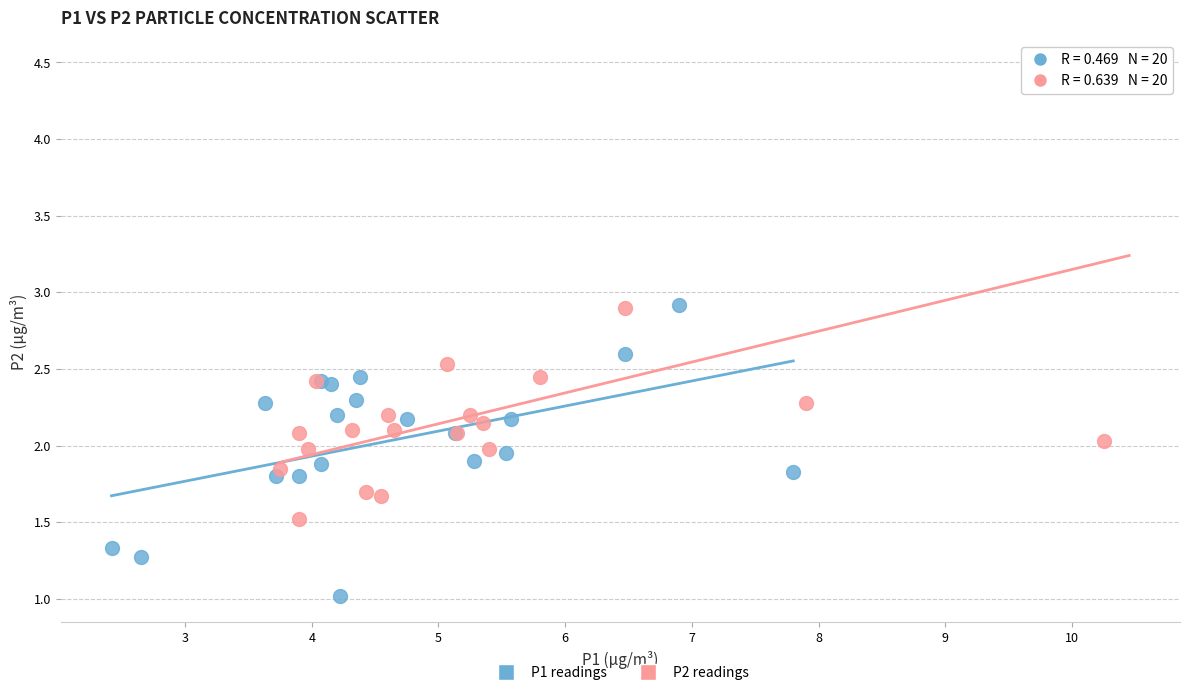

What are all the series names shown in the legend?

P1 readings, P2 readings